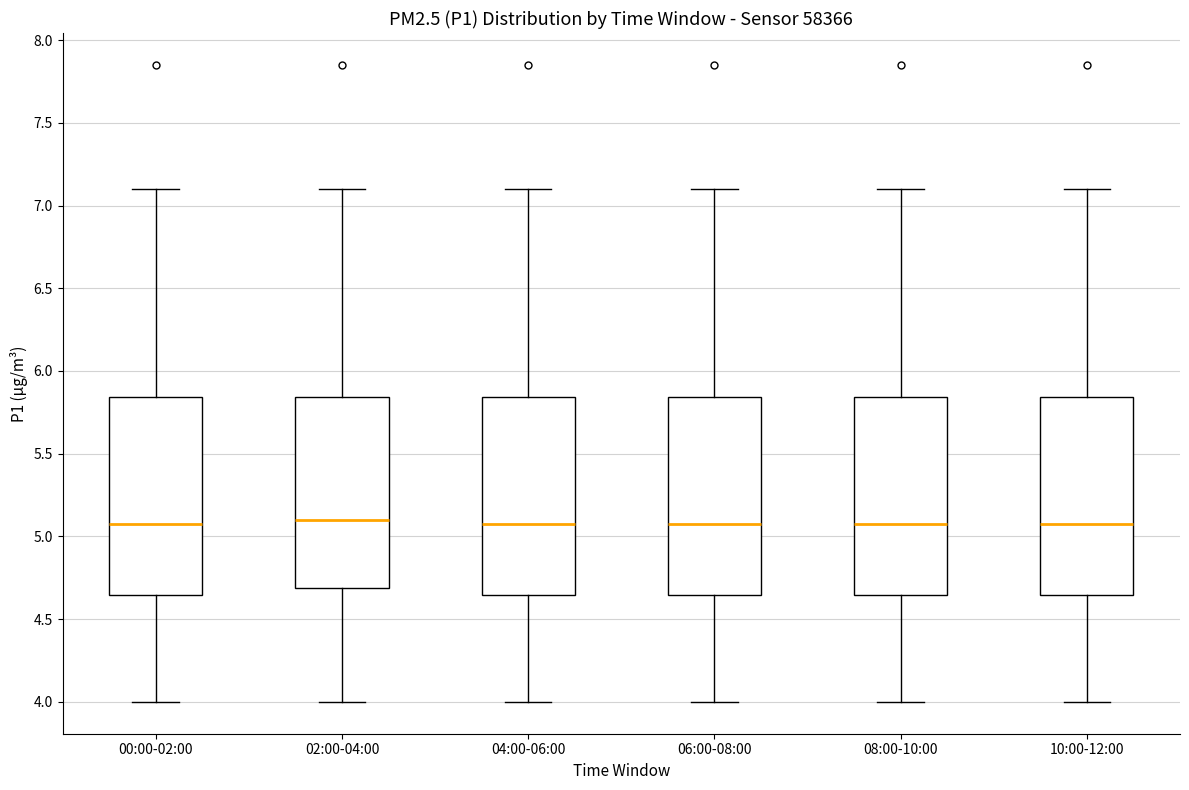

Where is the upper edge of the box for 00:00-02:00 on the y-axis? The values are not printed on the chart, so give them approximately, as read against the axis.

5.85